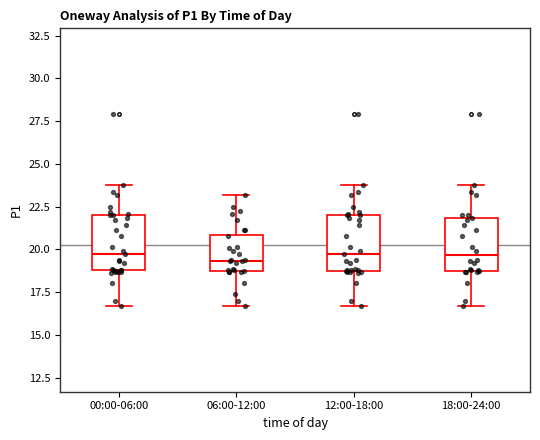

Reading left to right, transcribe this box plot: for each box, give where its median line is, the range the box spans, and where its two whiskers end, as read against the y-axis. The values are not printed on the chart, so give them approximately, as read against the axis.

00:00-06:00: median 19.5, box 19.0 to 22.0, whiskers 16.5 to 23.5
06:00-12:00: median 19.5, box 18.5 to 21.0, whiskers 16.5 to 23.0
12:00-18:00: median 19.5, box 19.0 to 22.0, whiskers 16.5 to 23.5
18:00-24:00: median 19.5, box 18.5 to 22.0, whiskers 16.5 to 23.5